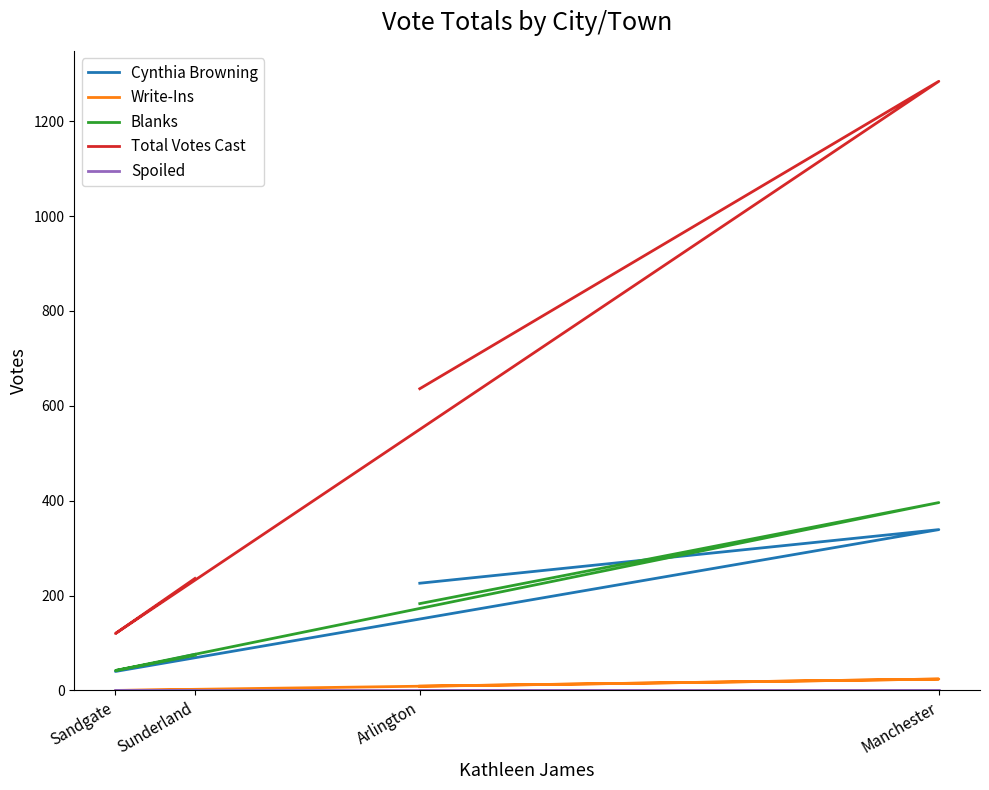

Where is Cynthia Browning nearest to the value 189?

Arlington